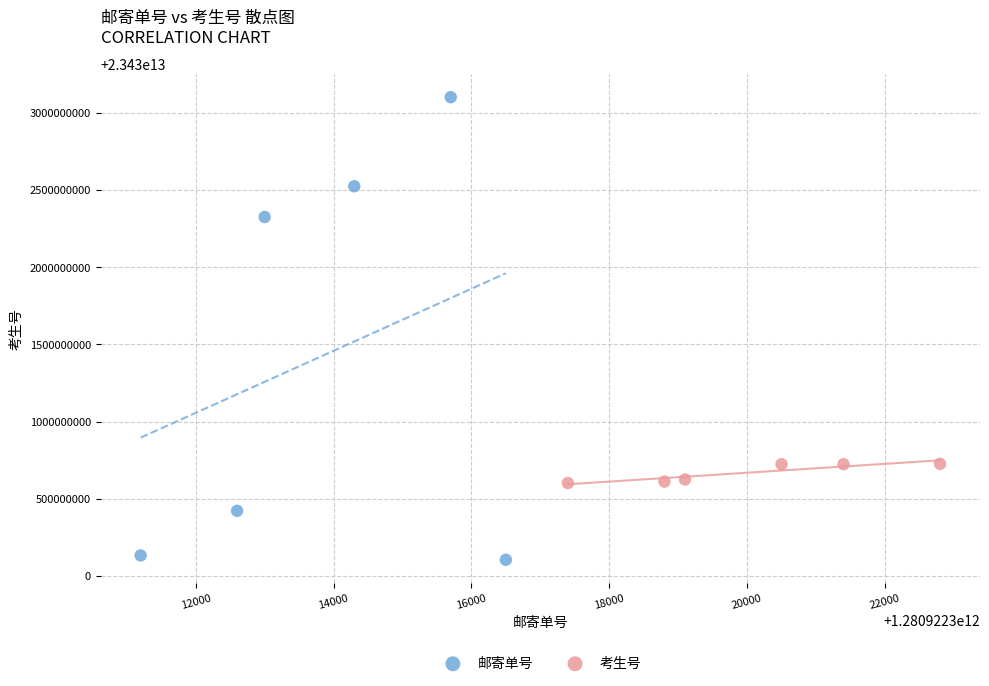

Which series has the widest spread of Y values?

邮寄单号